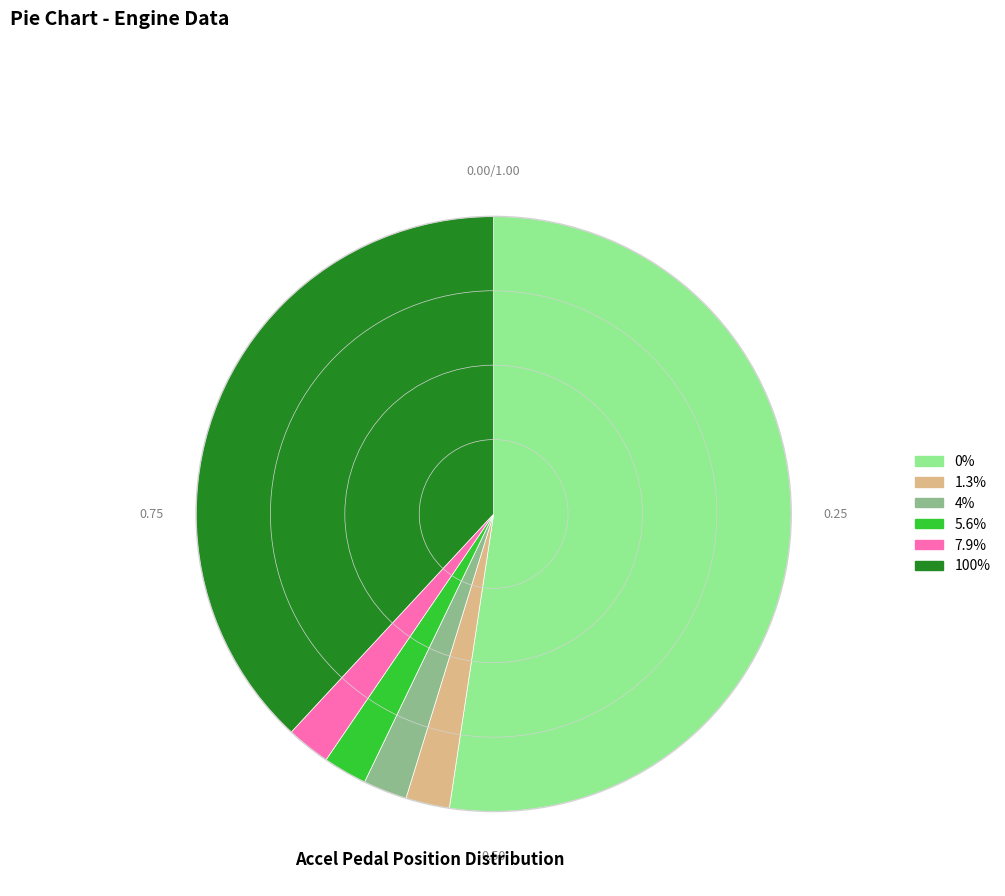

What is the largest slice in the pie chart?

0%